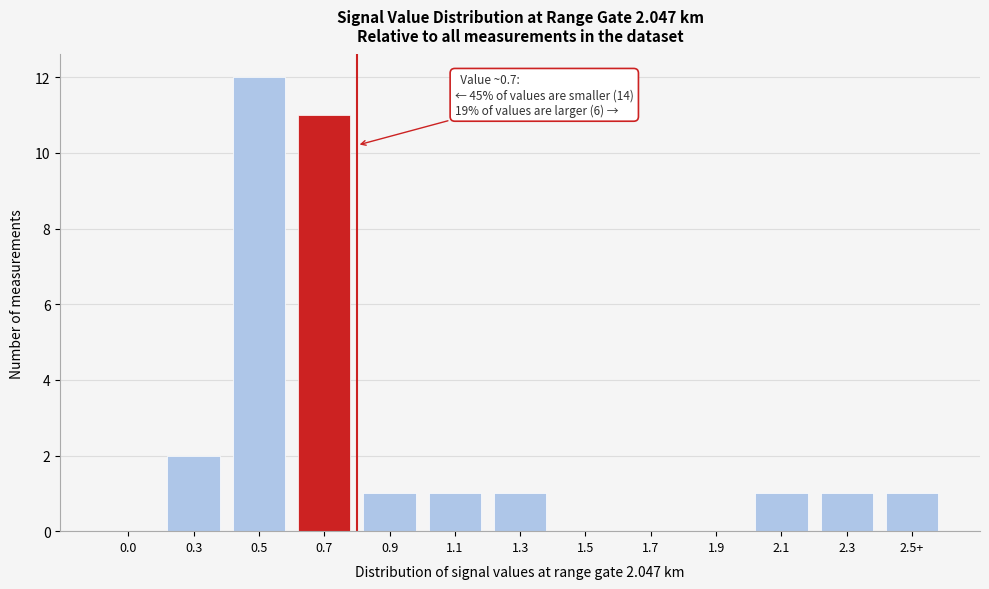

Reading right to left, list all the values displayed in this chart.

2.5+=1	2.3=1	2.1=1	1.9=0	1.7=0	1.5=0	1.3=1	1.1=1	0.9=1	0.7=11	0.5=12	0.3=2	0.0=0